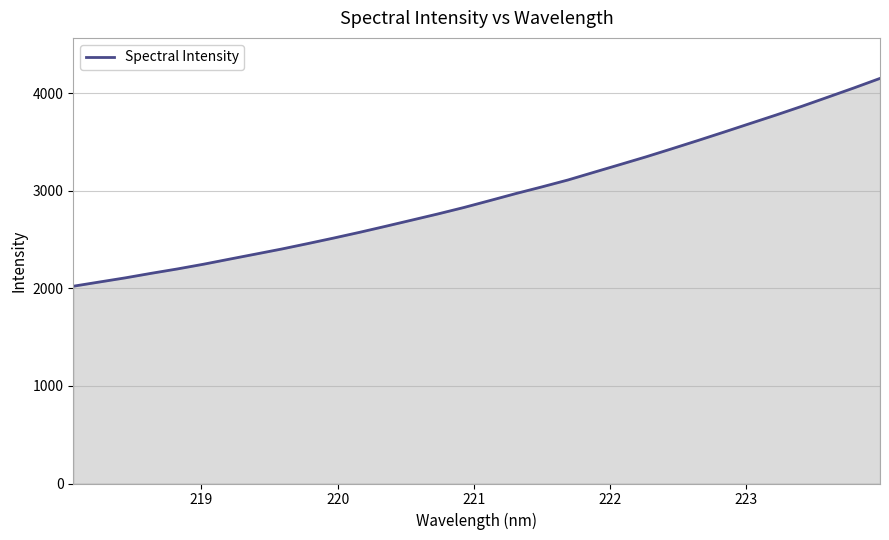

What is the greatest value displayed?

4154.5